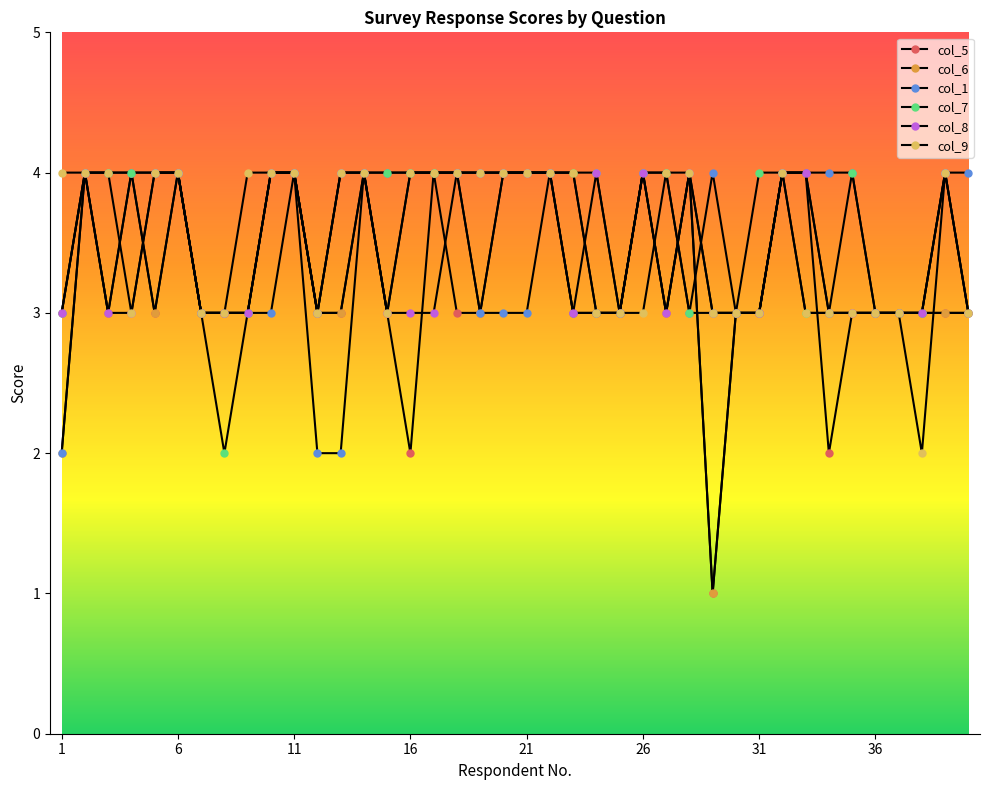

At which category does the chart reach its peak across all series?

6